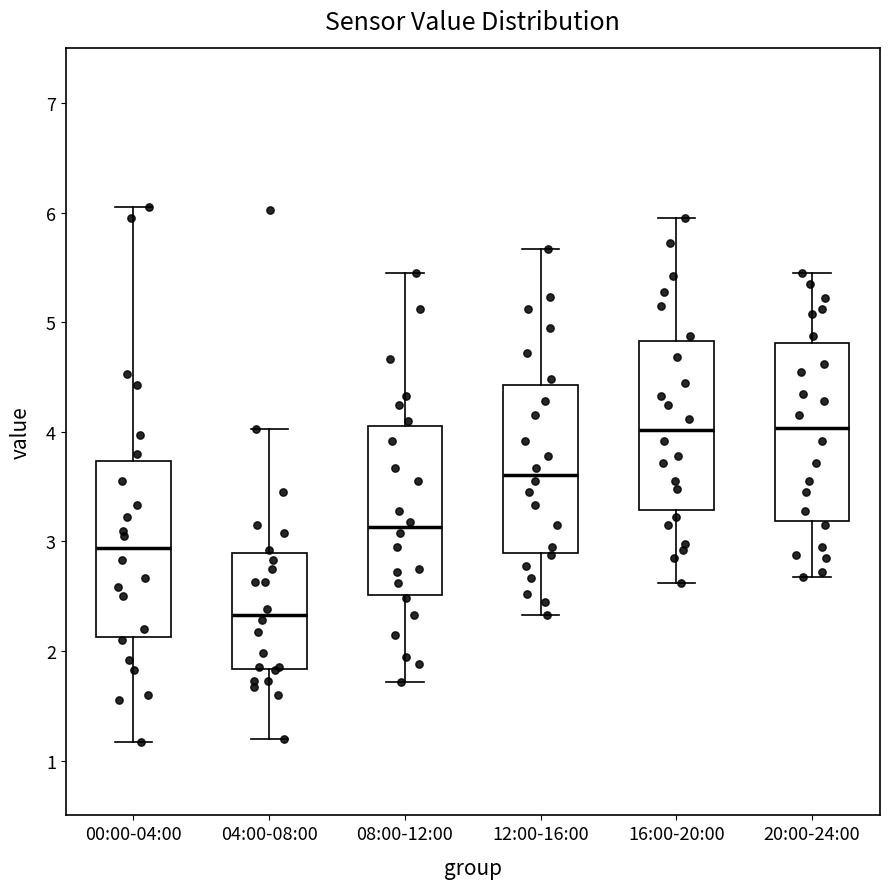

Reading left to right, read every box against the y-axis: the position of its median line, the range the box covers, and the ends of its whiskers. The values are not printed on the chart, so give them approximately, as read against the axis.

00:00-04:00: median 2.9, box 2.1 to 3.7, whiskers 1.2 to 6.1
04:00-08:00: median 2.3, box 1.8 to 2.9, whiskers 1.2 to 4.0
08:00-12:00: median 3.1, box 2.5 to 4.1, whiskers 1.7 to 5.5
12:00-16:00: median 3.6, box 2.9 to 4.4, whiskers 2.3 to 5.7
16:00-20:00: median 4.0, box 3.3 to 4.8, whiskers 2.6 to 6.0
20:00-24:00: median 4.0, box 3.2 to 4.8, whiskers 2.7 to 5.5